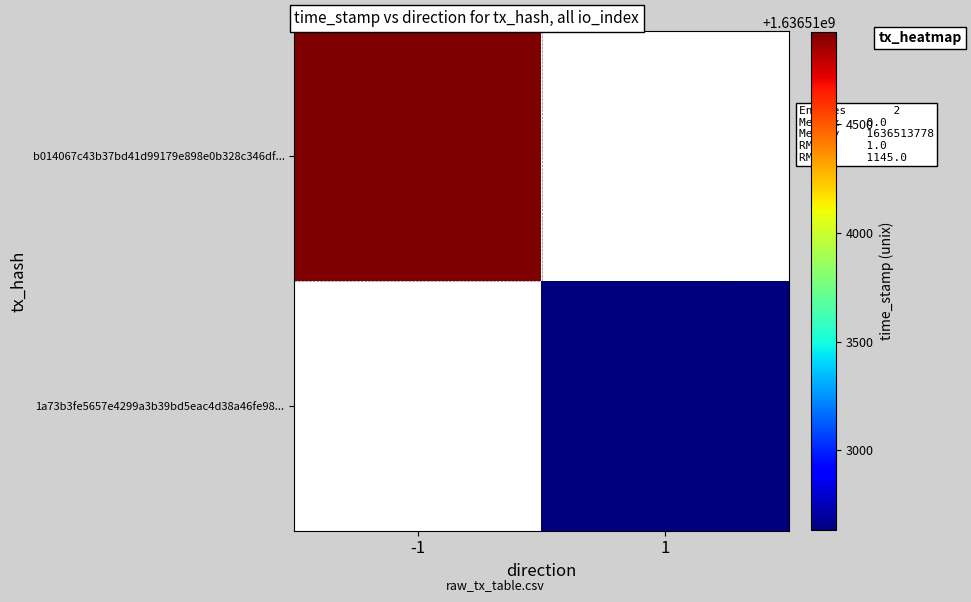

List the series in order of their overall mean, highest first.

b014067c43b37bd41d99179e898e0b328c346df..., 1a73b3fe5657e4299a3b39bd5eac4d38a46fe98...